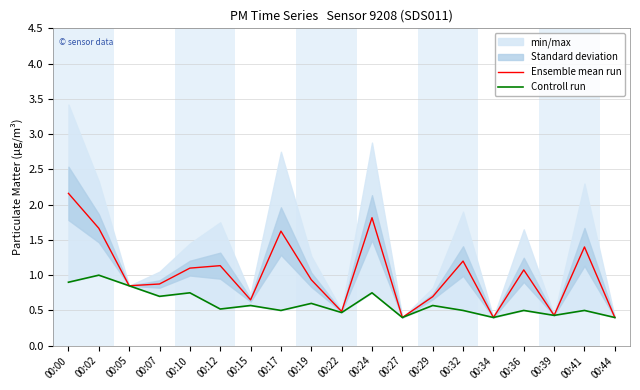

Which category has the highest value in the Controll run series?

00:02